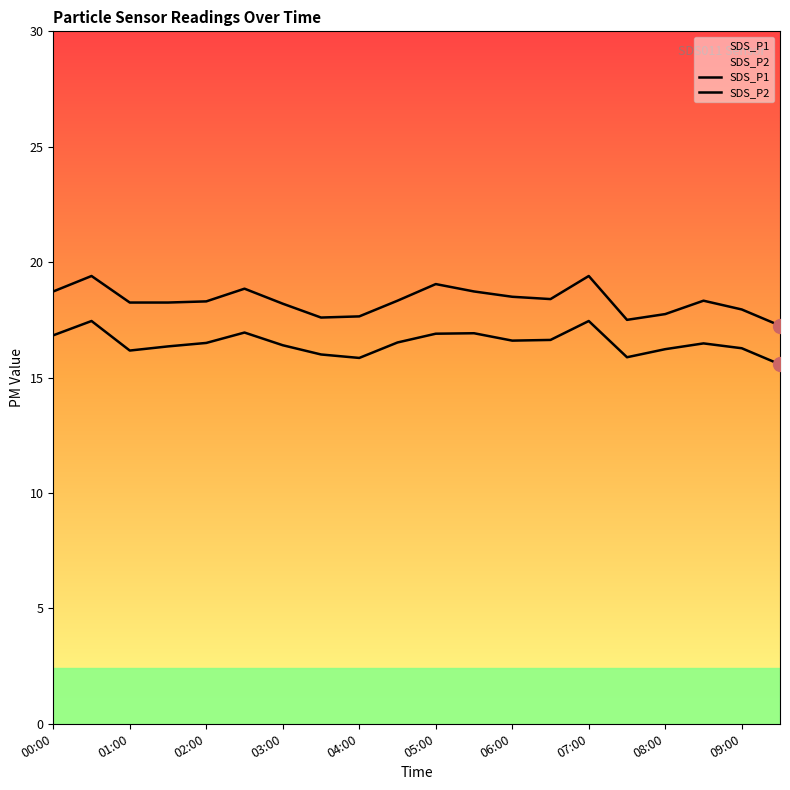

True or false: SDS_P1 and SDS_P2 intersect in this chart.

False